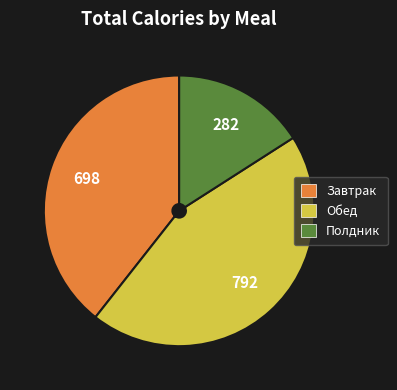

How many slices are in this pie chart?

3